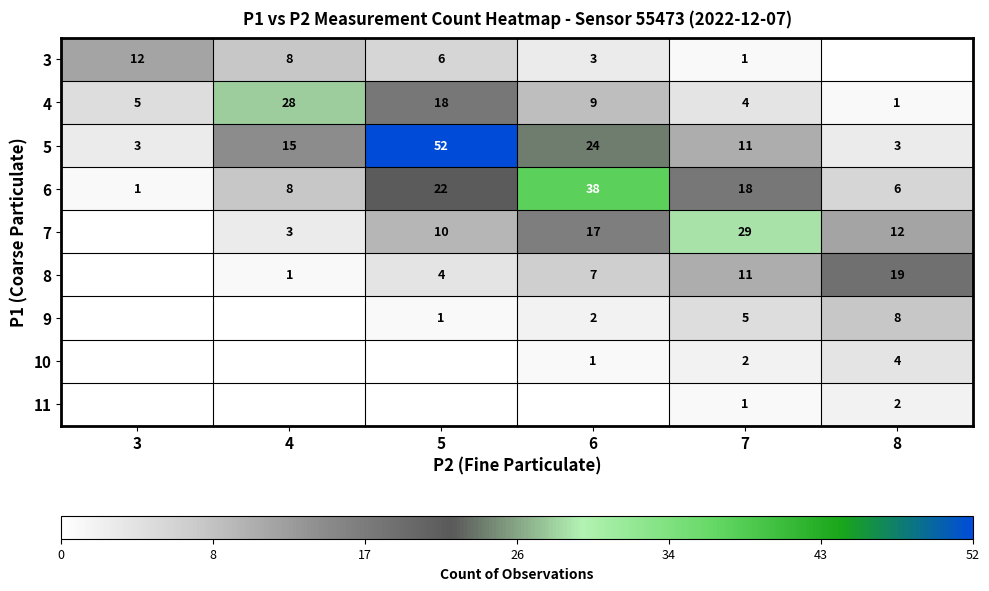

The value of 8 at 7 is 4. True or false?

False